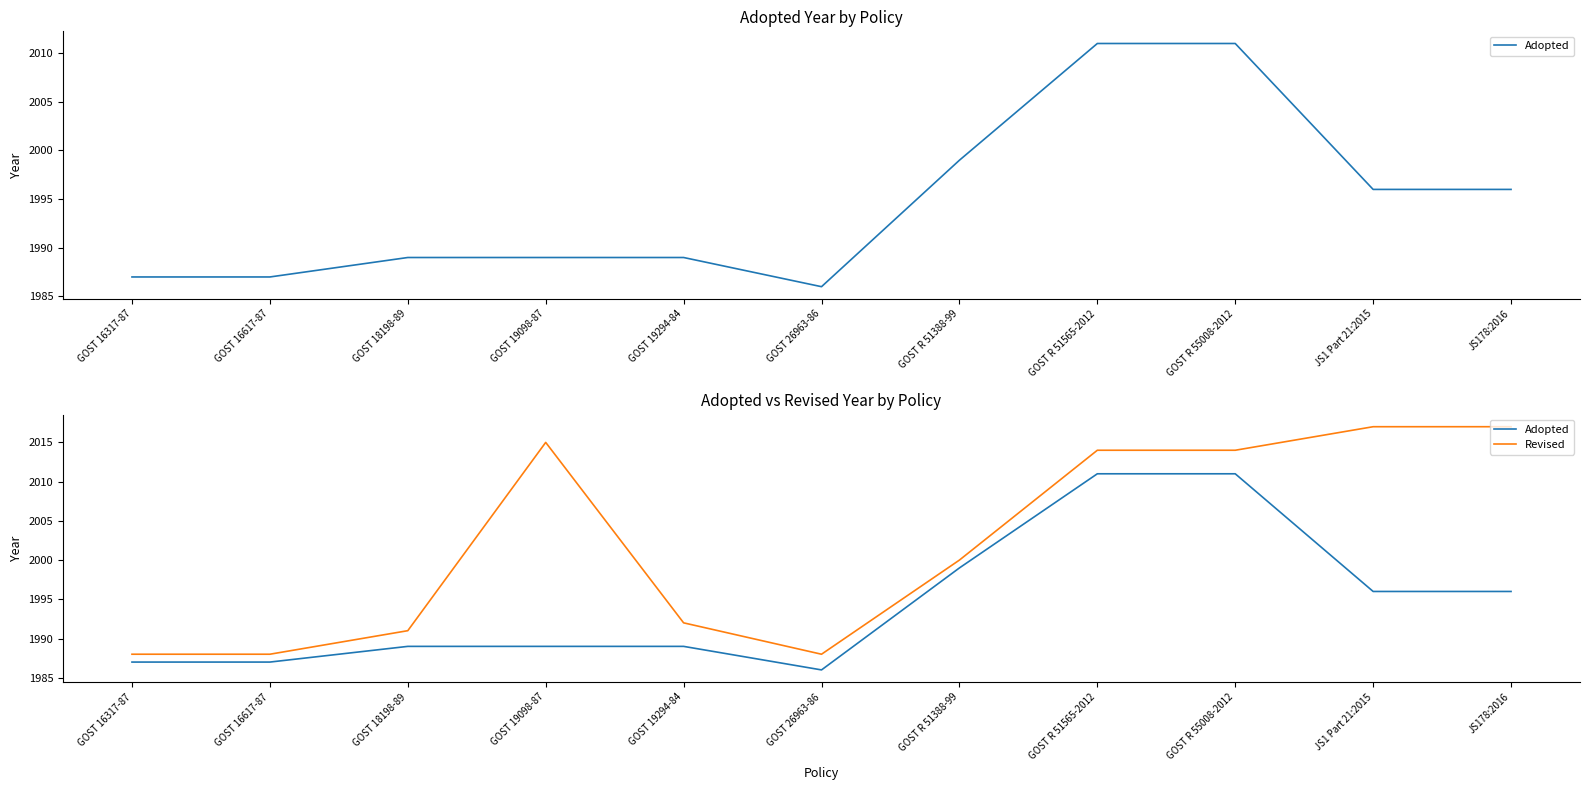

Between GOST 19294-84 and JS178:2016, which series saw the biggest shift?

Revised